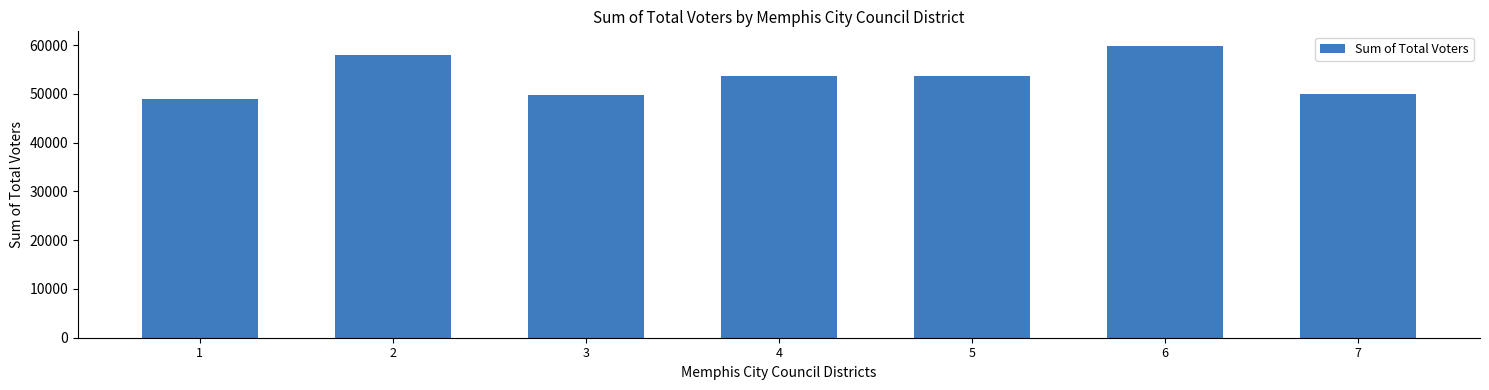

What value does the data have at 2?

58037